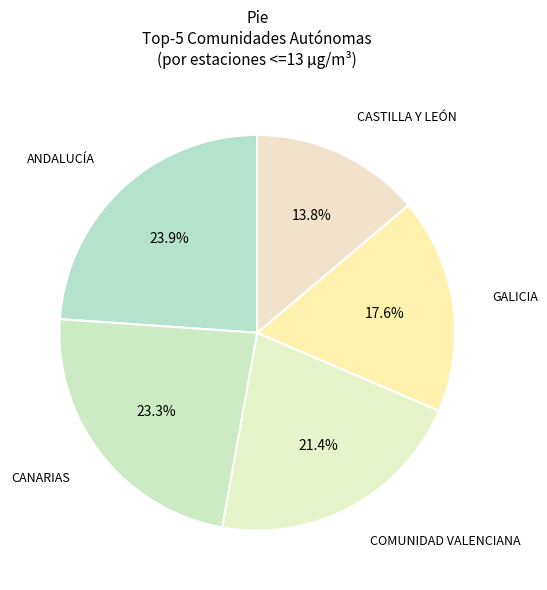

How many slices are in this pie chart?

5